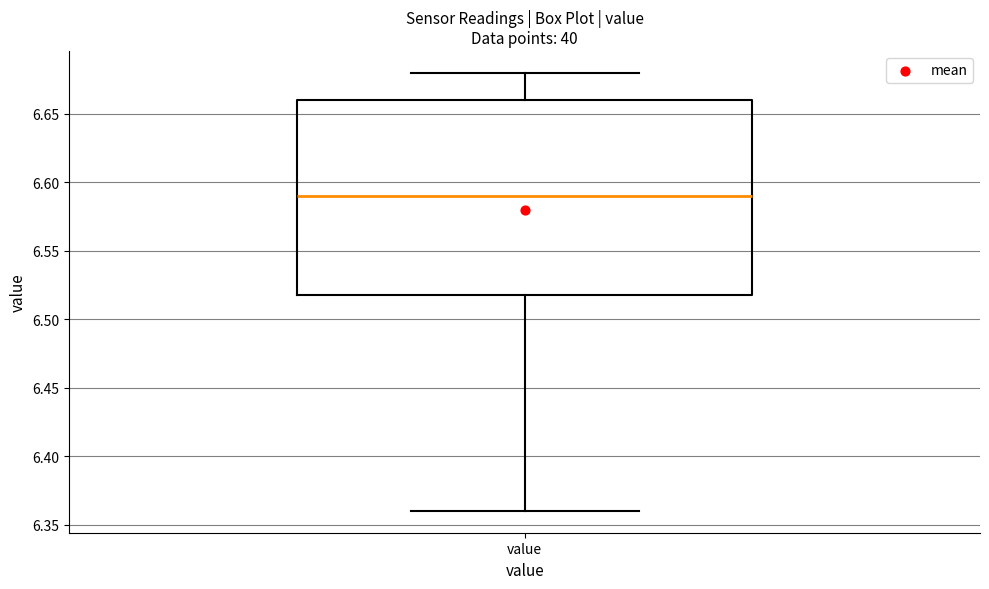

Read this box plot against the y-axis: the position of the median line, the range covered by the box, and the ends of both whiskers. The values are not printed on the chart, so give them approximately, as read against the axis.

median 6.59, box 6.52 to 6.66, whiskers 6.36 to 6.68